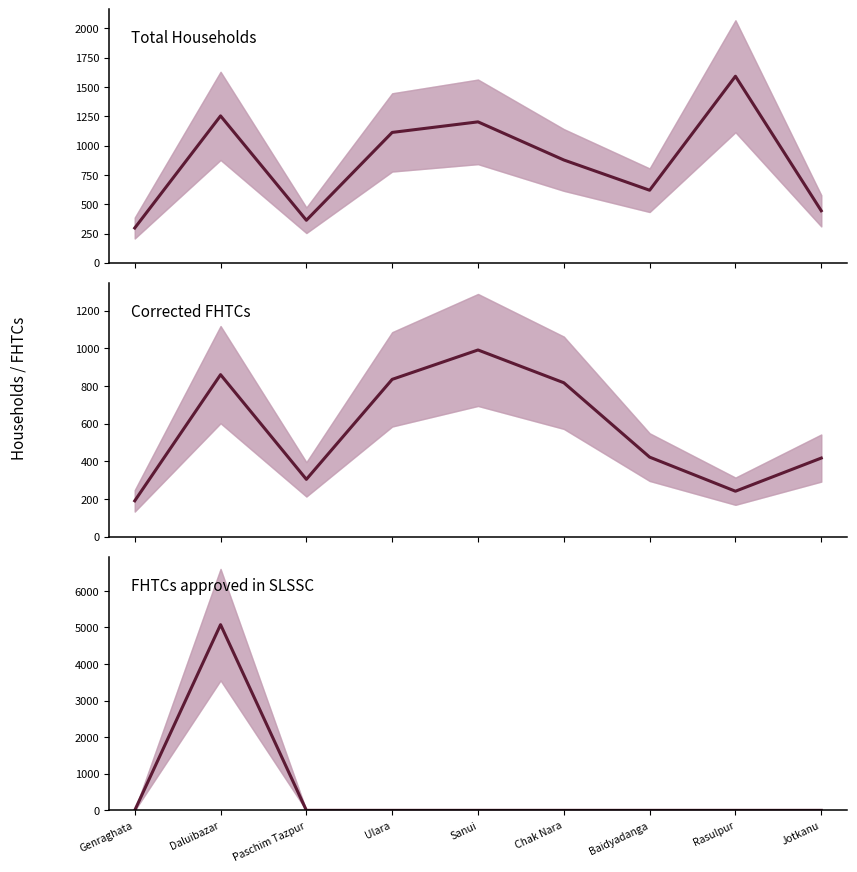

How many lines are shown in the chart?

3